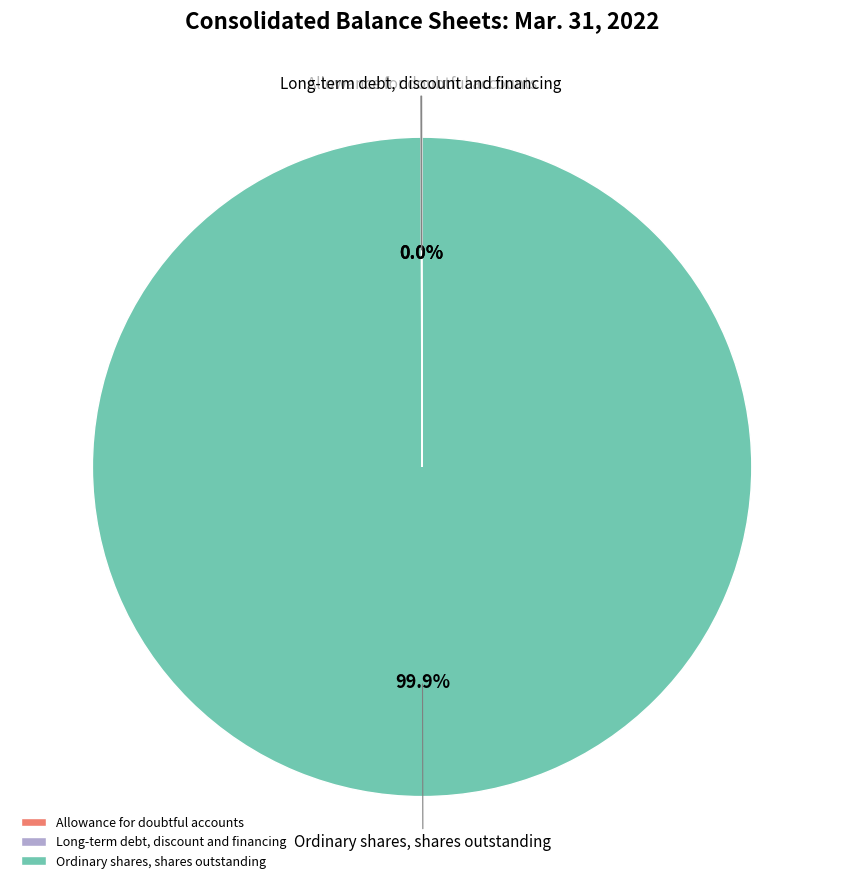

What is the largest slice in the pie chart?

Ordinary shares, shares outstanding